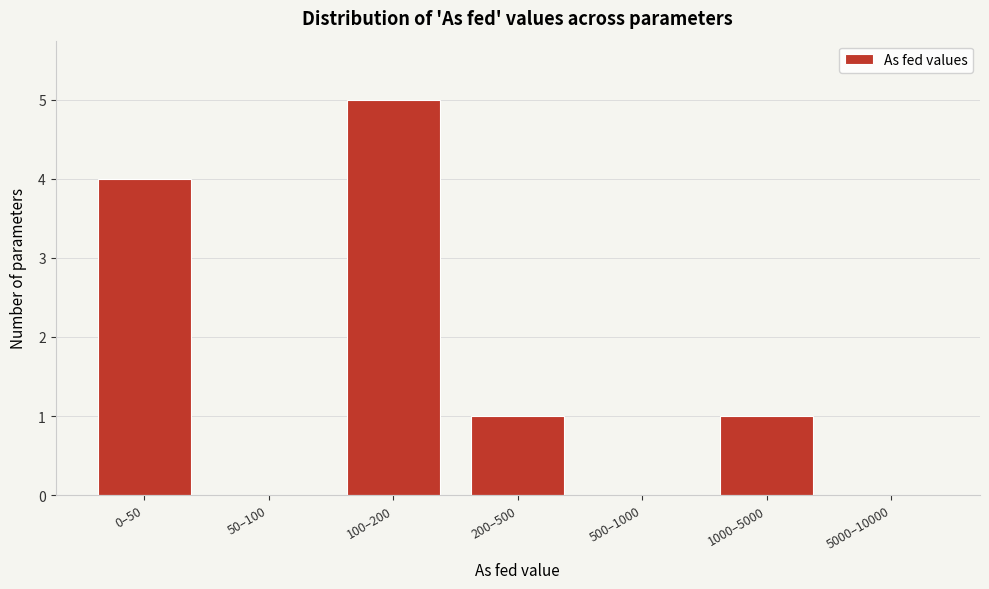

Reading left to right, what are all the values shown in this chart?

0–50=4	50–100=0	100–200=5	200–500=1	500–1000=0	1000–5000=1	5000–10000=0